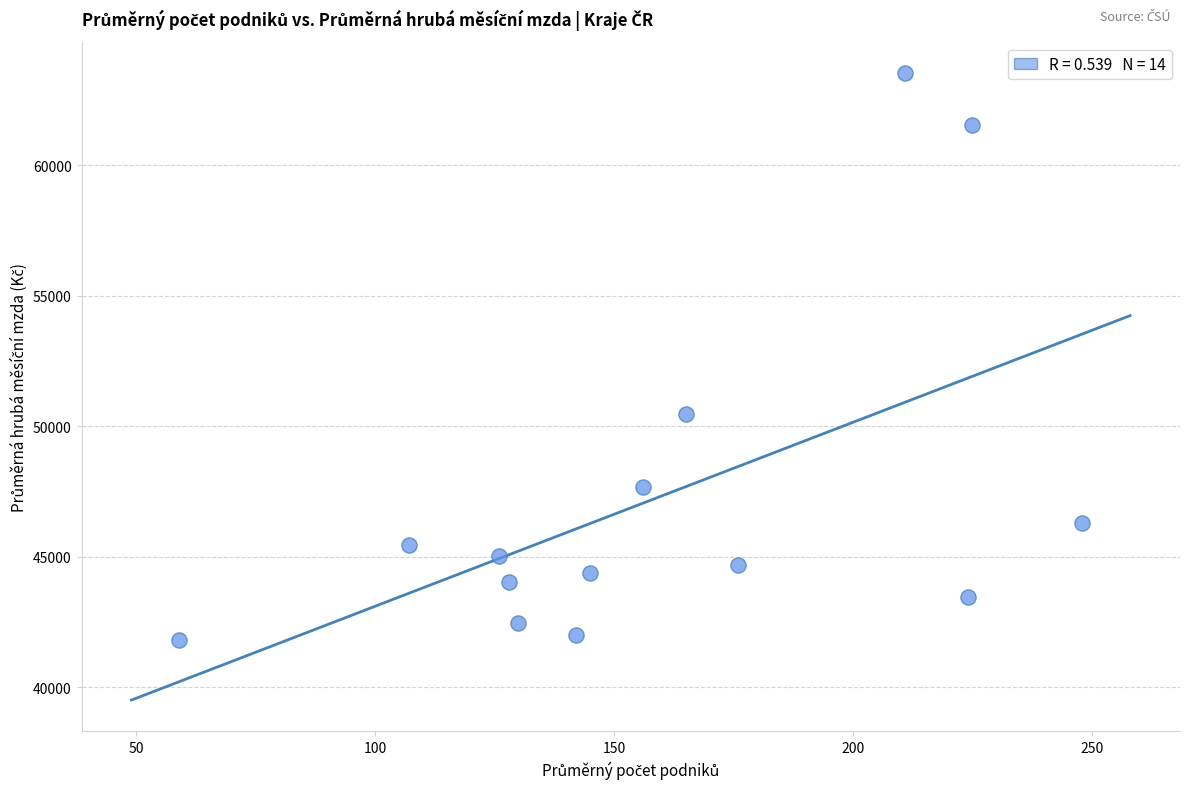

What is the range of X values (max minus min)?

189